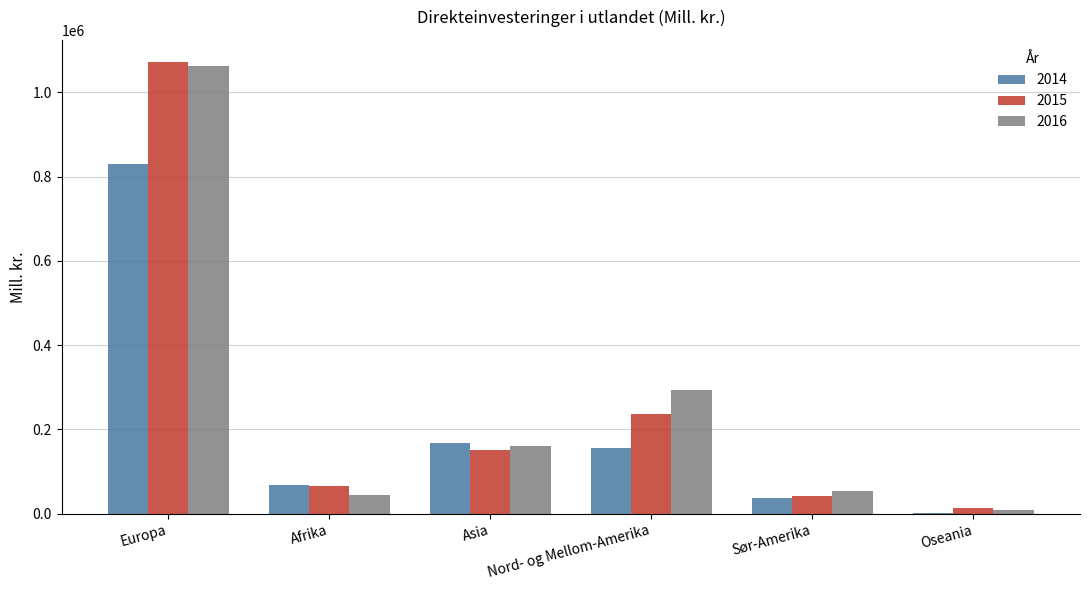

Which series has the largest range (max minus min)?

2015